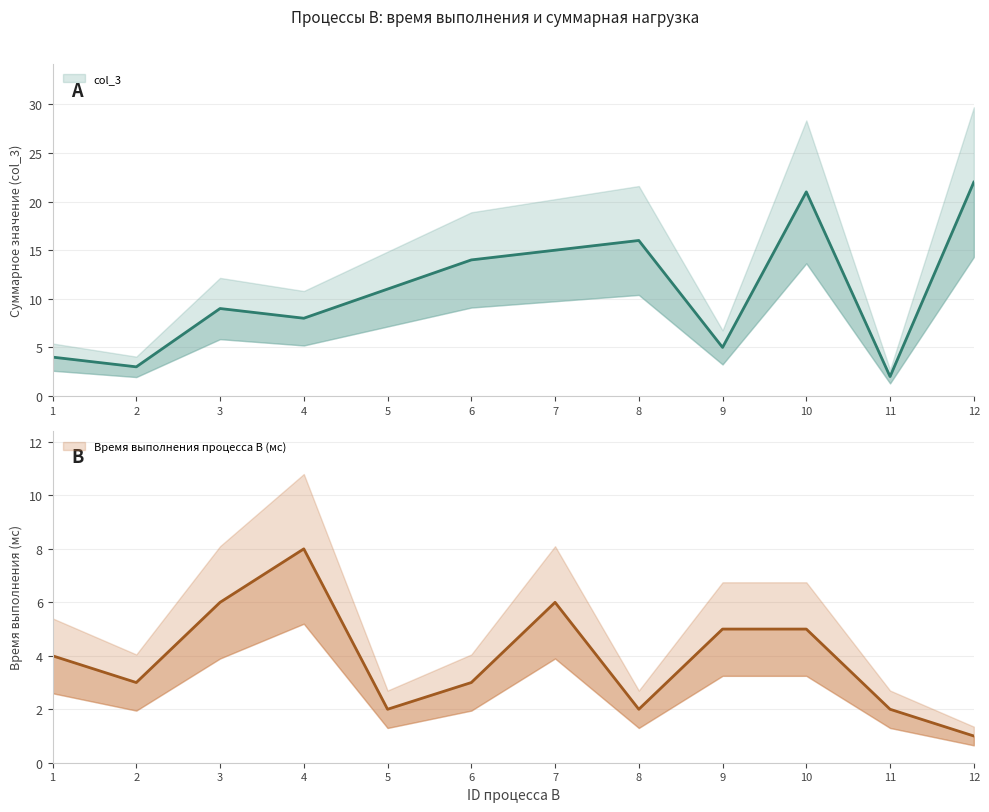

How many interior local peaks does the col_3 series have?

3